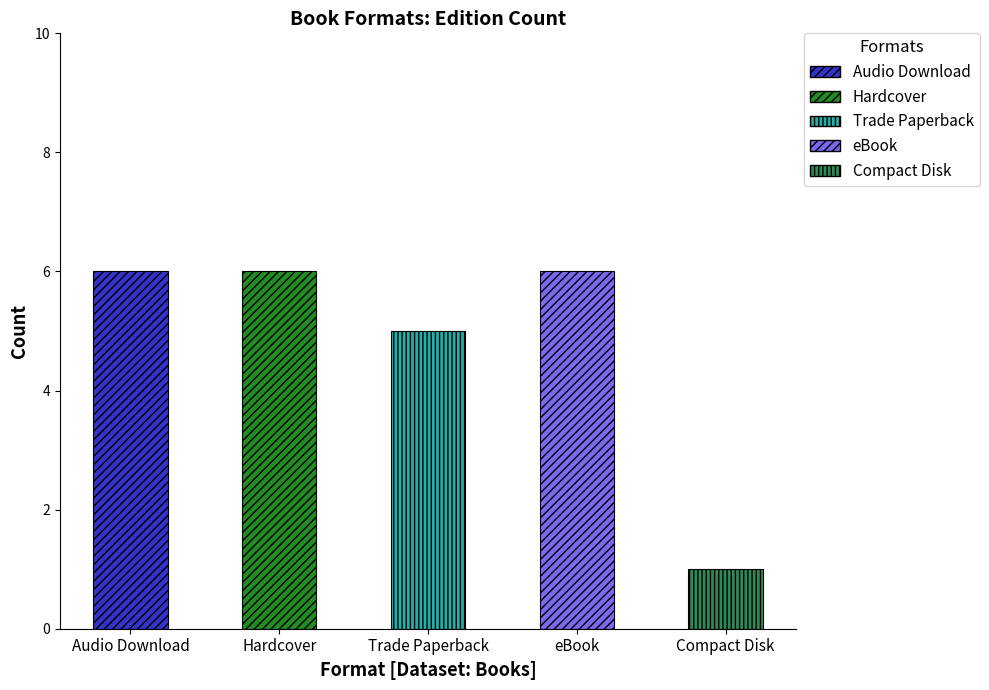

Rank the categories by value from lowest to highest.

Compact Disk, Trade Paperback, Audio Download, Hardcover, eBook